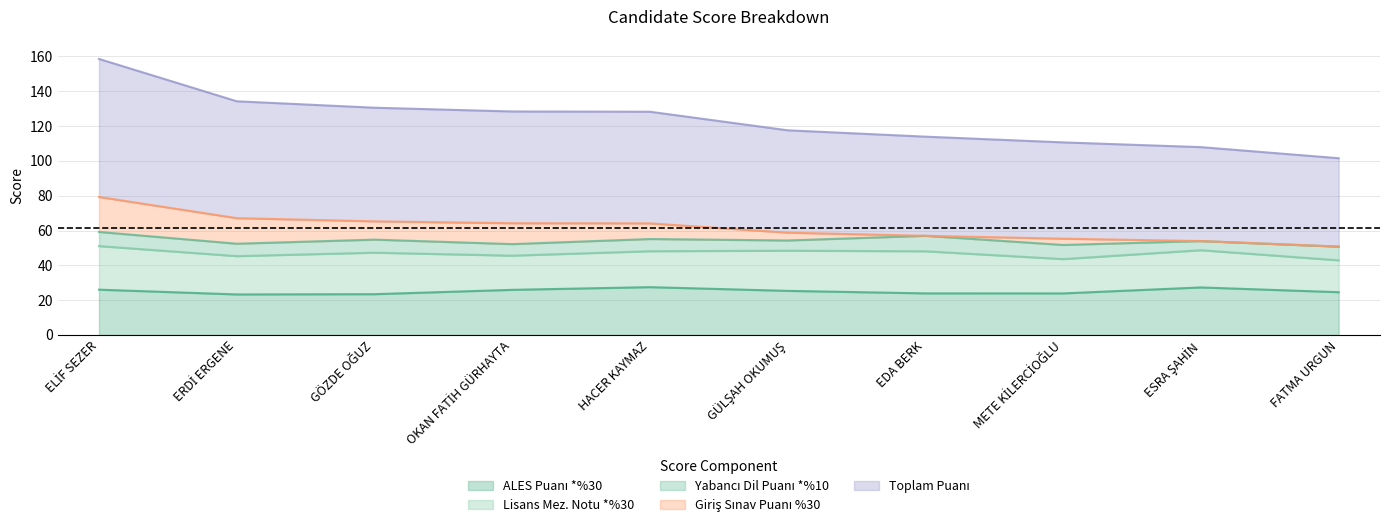

What is the label of the 1st point from the left?

ELİF SEZER